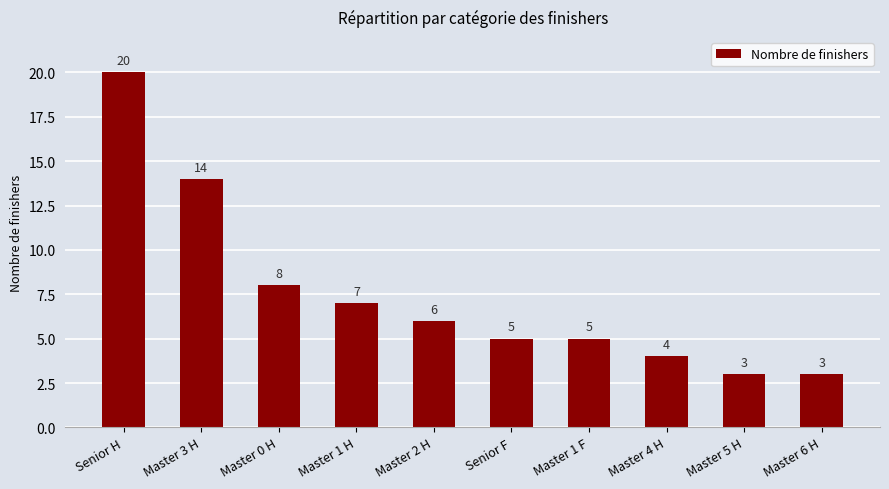

How many series are shown in this chart?

1